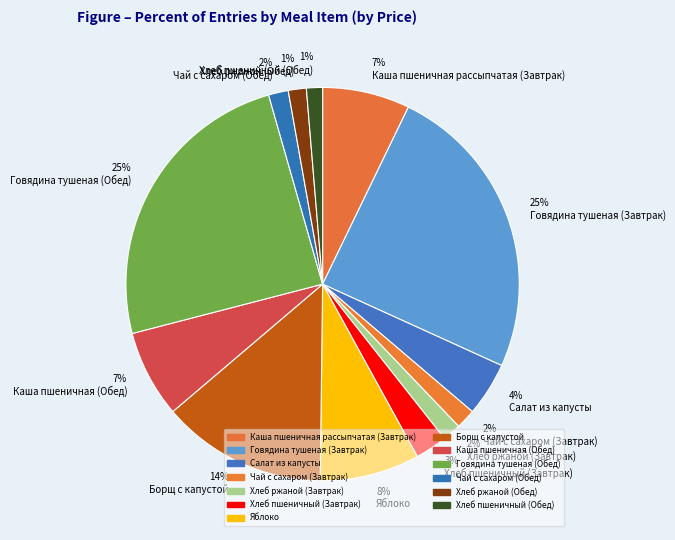

Is there any slice that represents more than half of the pie?

No